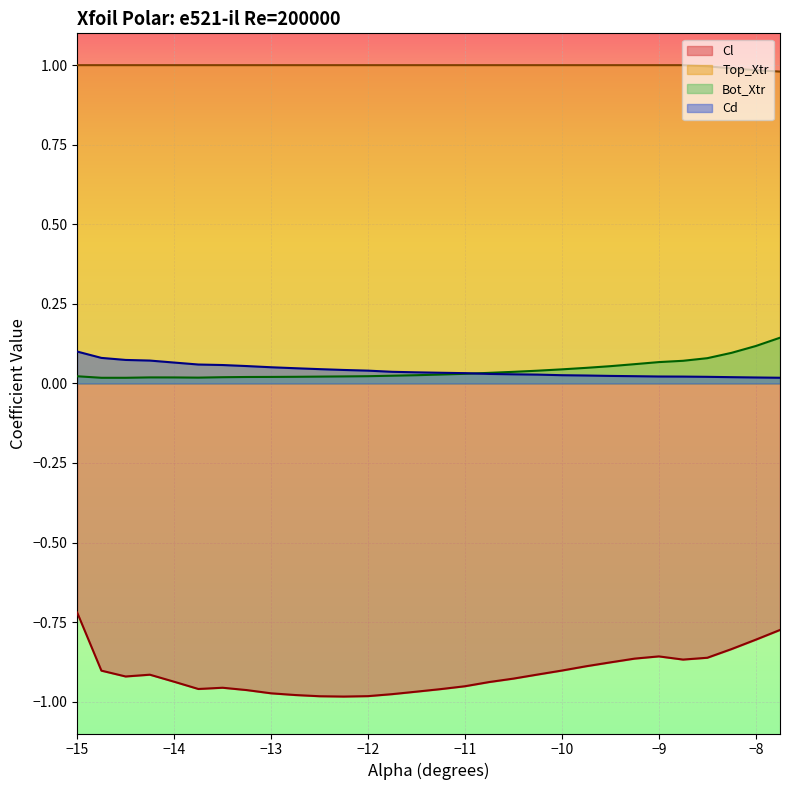

True or false: Cl has more than 1 interior local peaks.

True